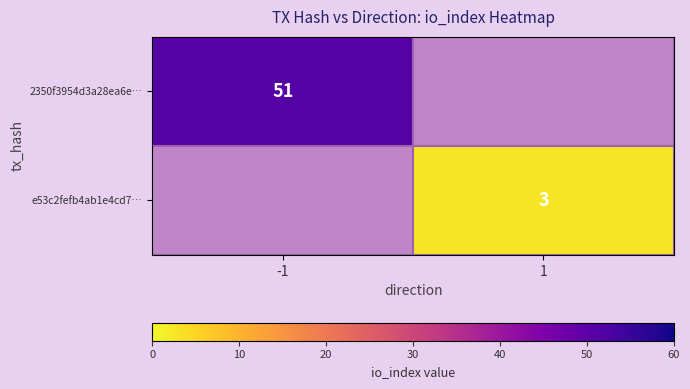

The value of 2350f3954d3a28ea6e… at -1 is 51. True or false?

True